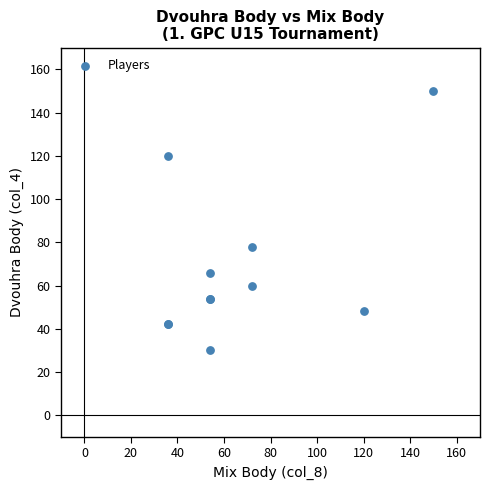

What Y value in the scatter plot is closest to 90?

78